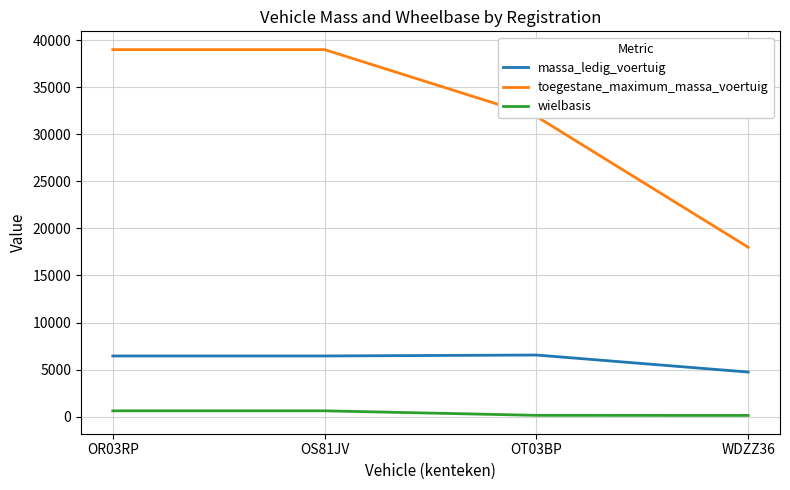

What is the maximum value shown in the chart?

39000